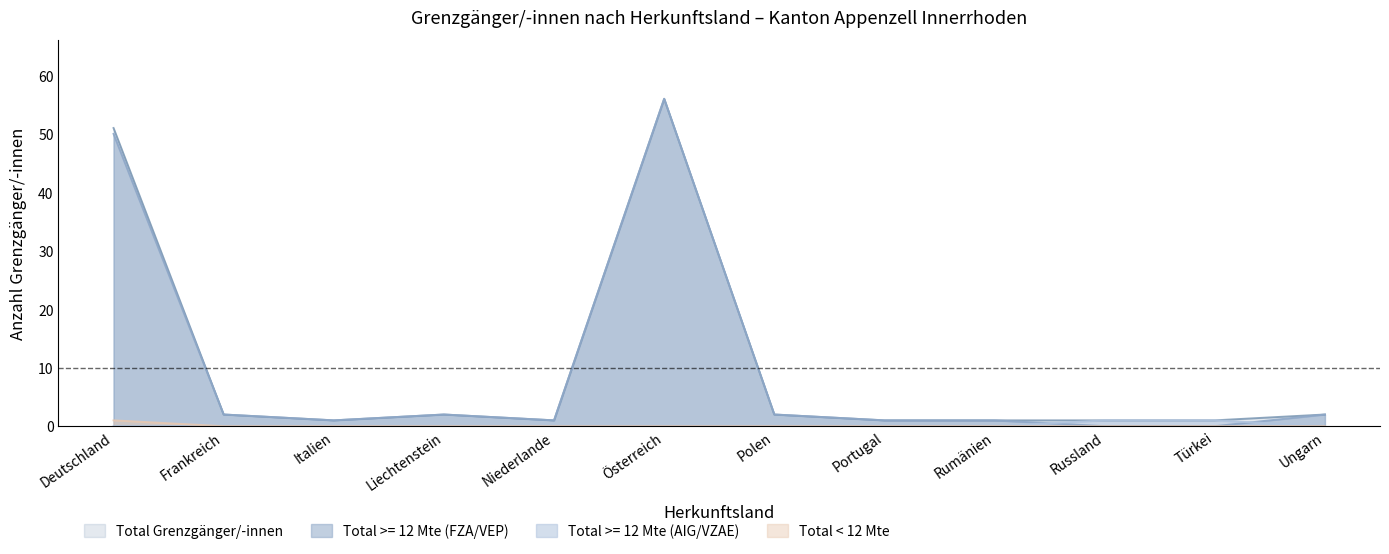

What is the minimum value for Total Grenzgänger/-innen?

1